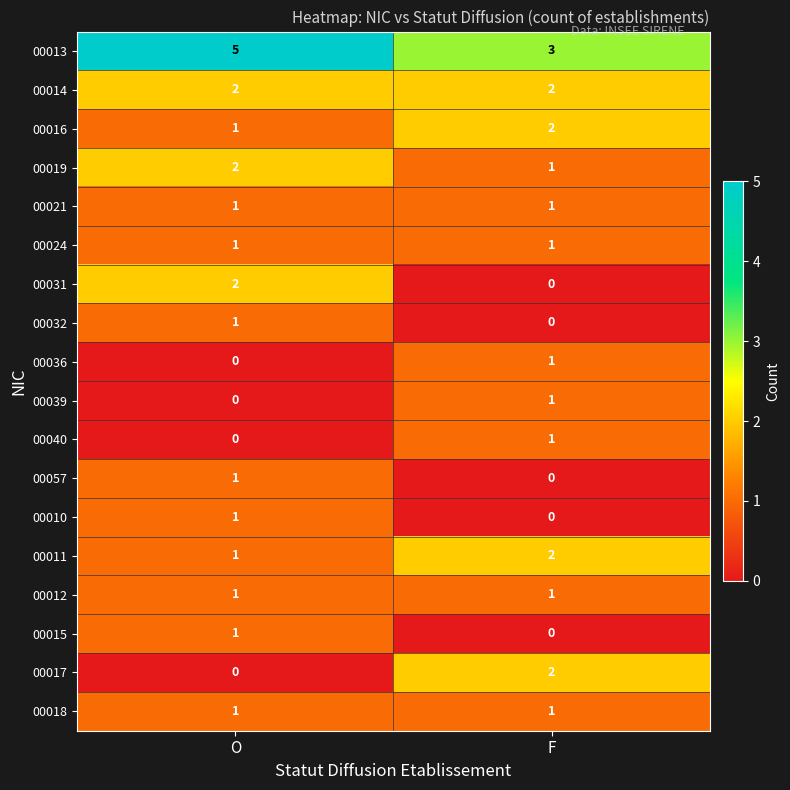

Is the value of 00013 at O greater than the value of 00015 at F?

Yes